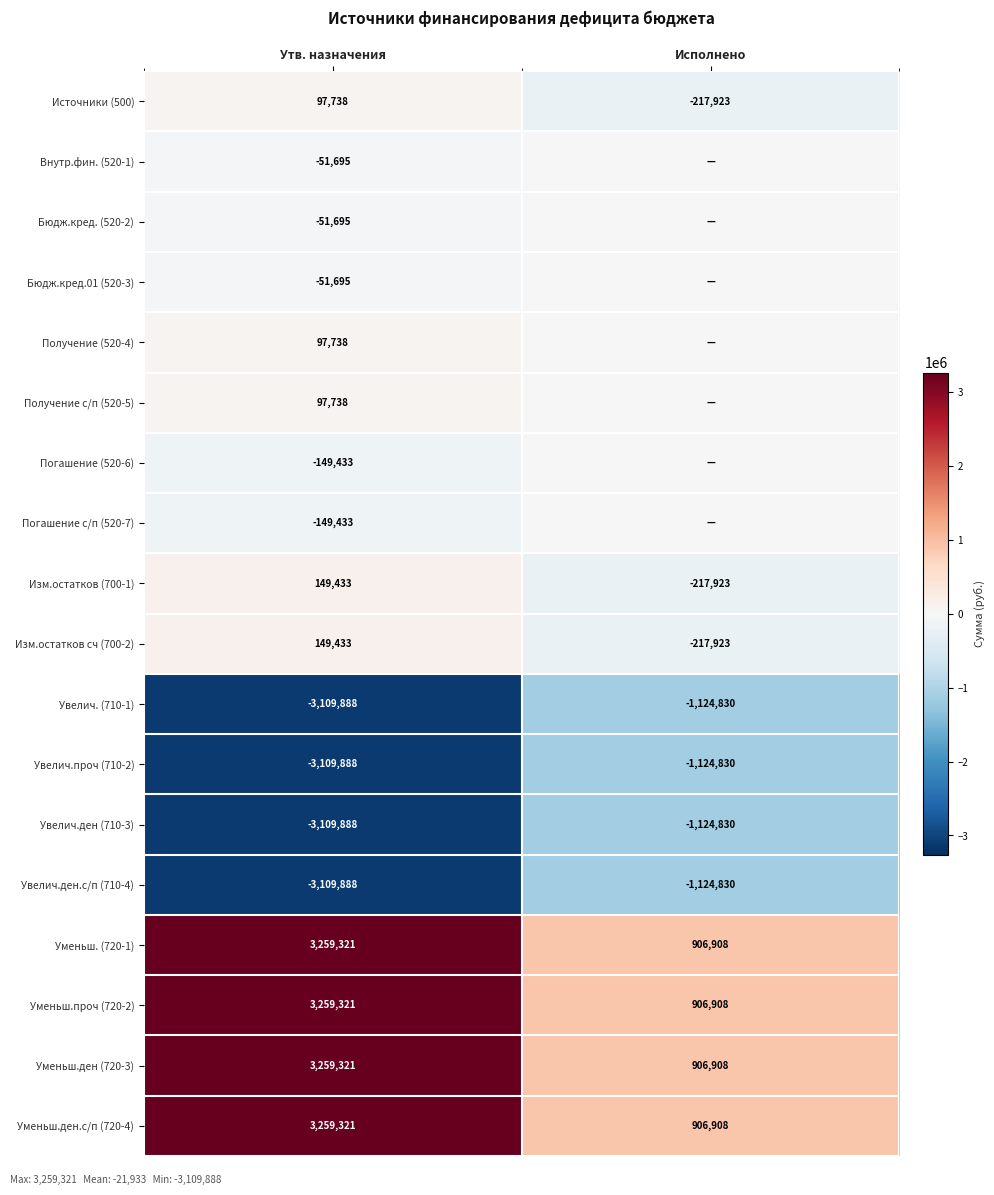

What is the difference between the Увелич. (710-1) values at Исполнено and Утв. назначения?

1985058